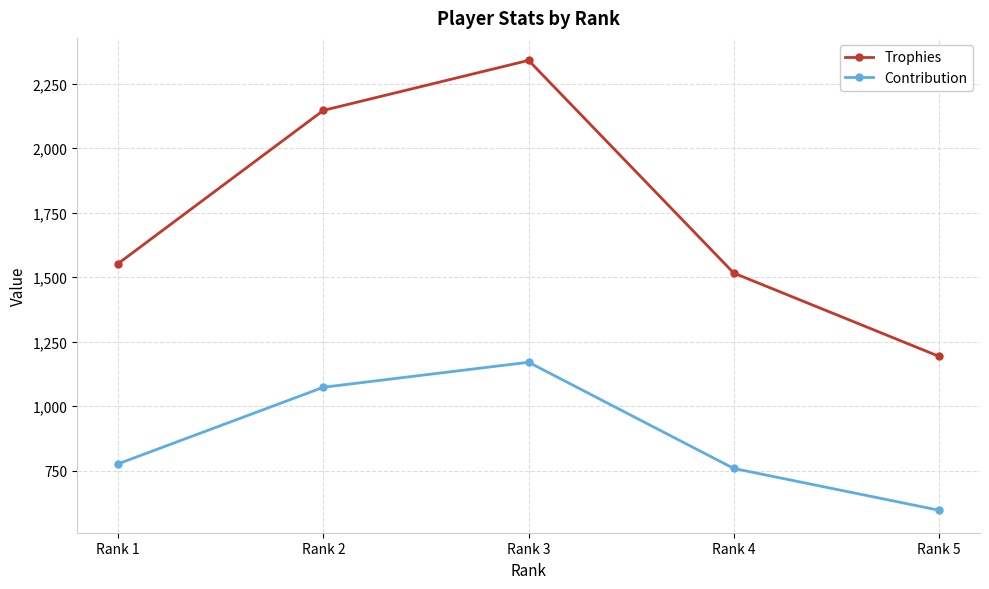

What are all the series names shown in the legend?

Trophies, Contribution